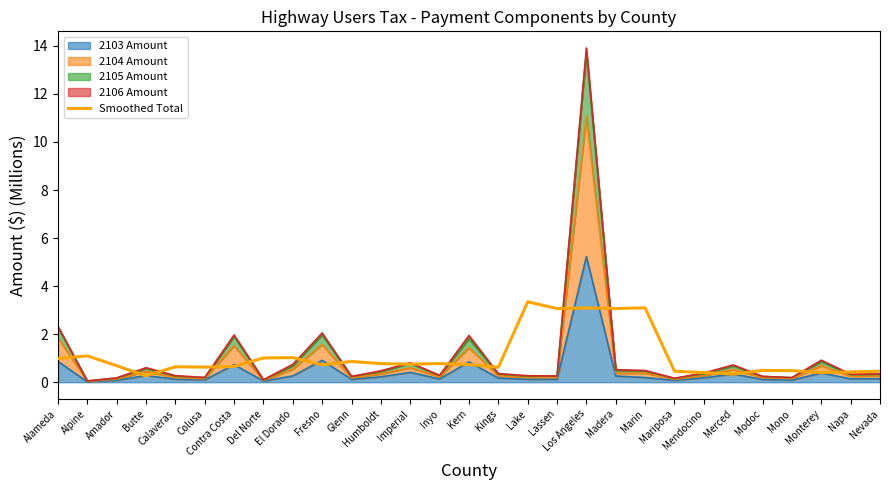

Rank the categories by value from highest to lowest.

Lake, Marin, Los Angeles, Madera, Lassen, Alpine, El Dorado, Del Norte, Alameda, Glenn, Inyo, Humboldt, Imperial, Kern, Fresno, Amador, Contra Costa, Calaveras, Colusa, Kings, Modoc, Mono, Mariposa, Nevada, Napa, Monterey, Mendocino, Merced, Butte